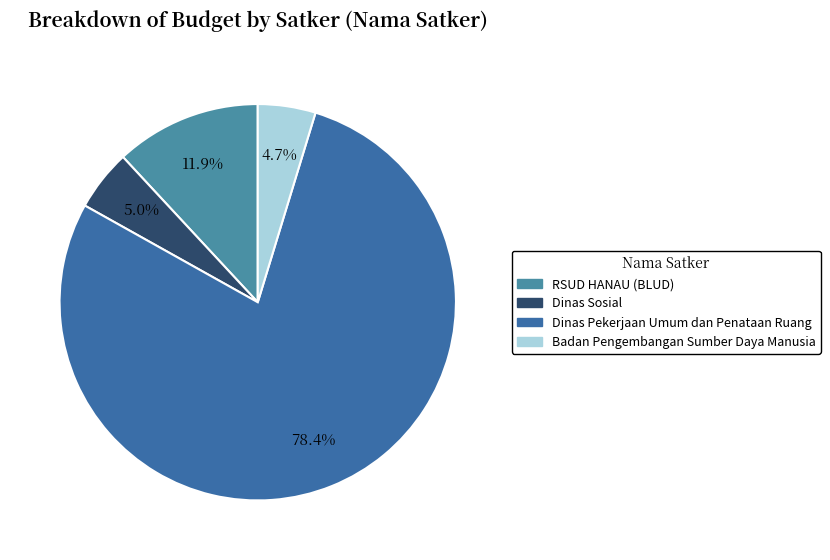

To the nearest percent, what is the average slice percentage?

25%